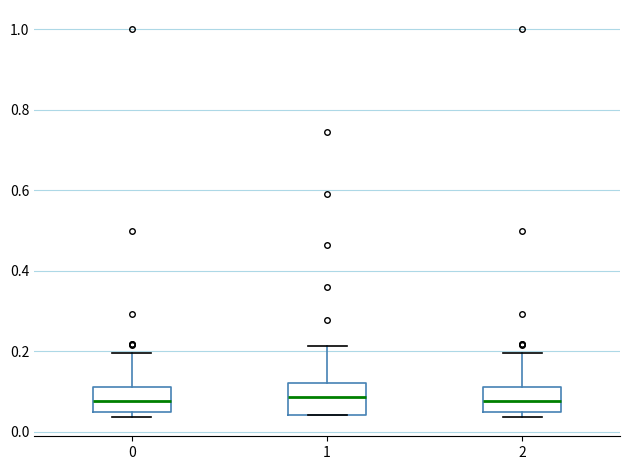

Reading left to right, read every box against the y-axis: the position of its median line, the range the box covers, and the ends of its whiskers. The values are not printed on the chart, so give them approximately, as read against the axis.

0: median 0.08, box 0.04 to 0.12, whiskers 0.04 (just below the box's lower edge) to 0.20
1: median 0.08, box 0.04 to 0.12, whiskers 0.04 to 0.22
2: median 0.08, box 0.04 to 0.12, whiskers 0.04 (just below the box's lower edge) to 0.20